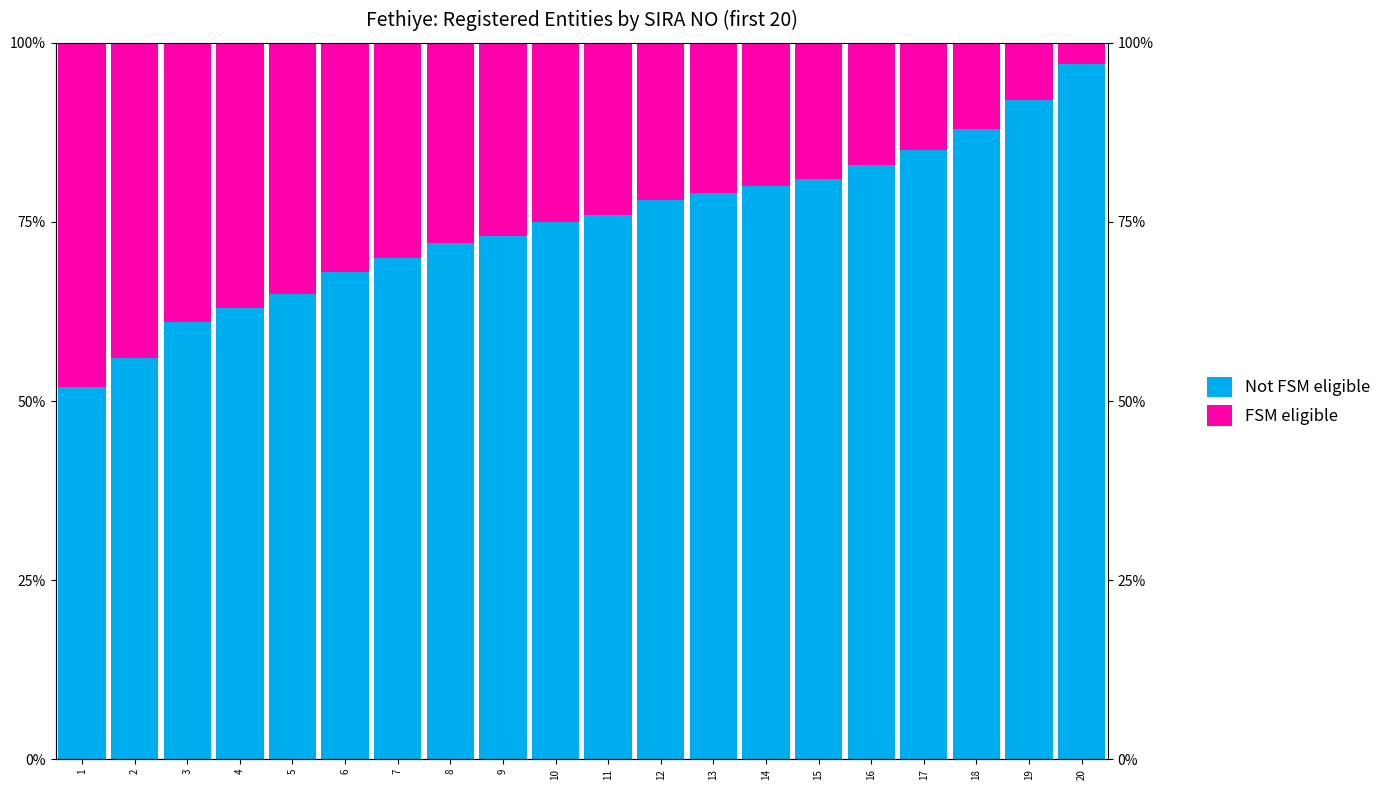

List the series in order of their peak value, highest first.

Not FSM eligible, FSM eligible